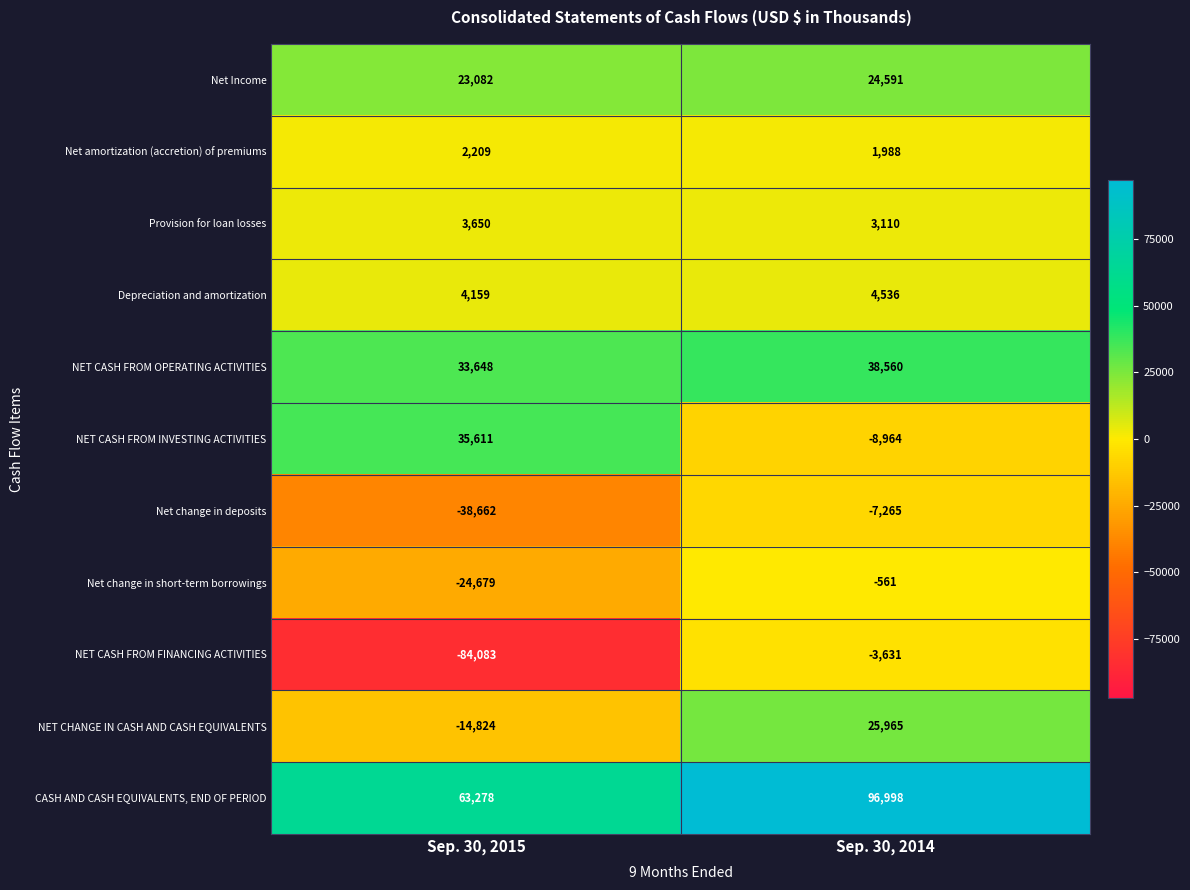

What is the total value across all series at Sep. 30, 2014?

175327